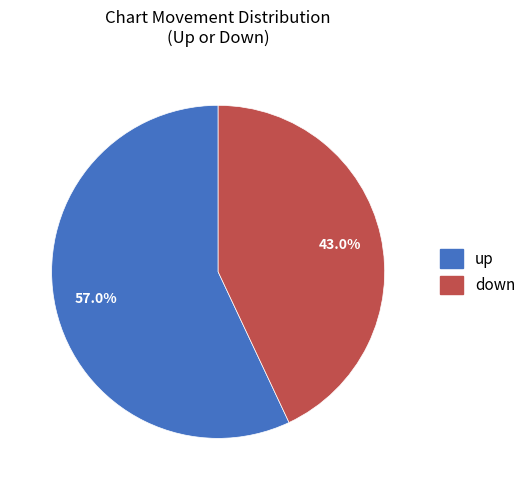

How many segments does this pie chart have?

2